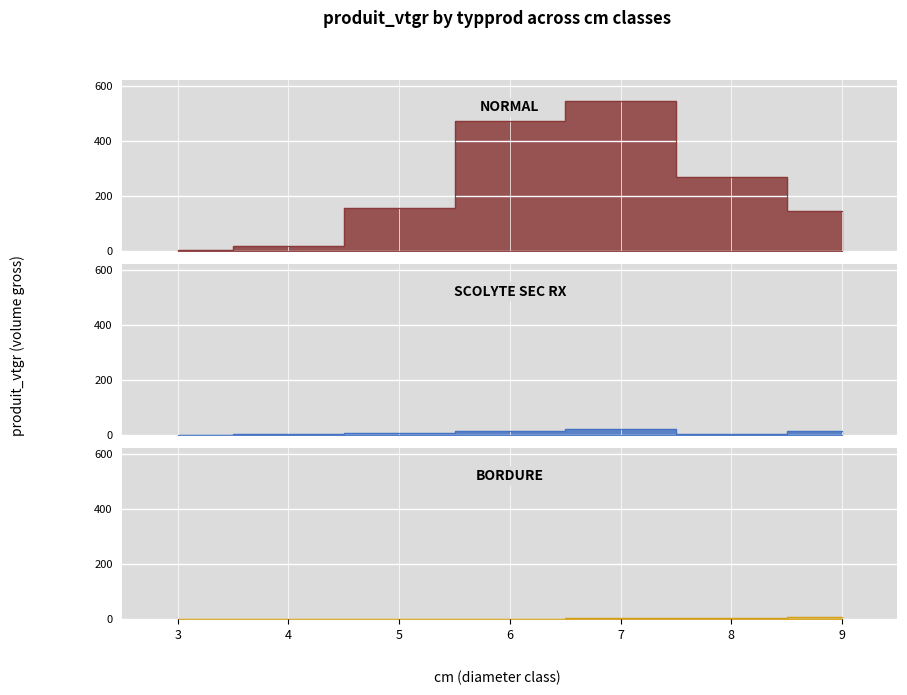

What are all the series names shown in the legend?

NORMAL, SCOLYTE SEC RX, BORDURE